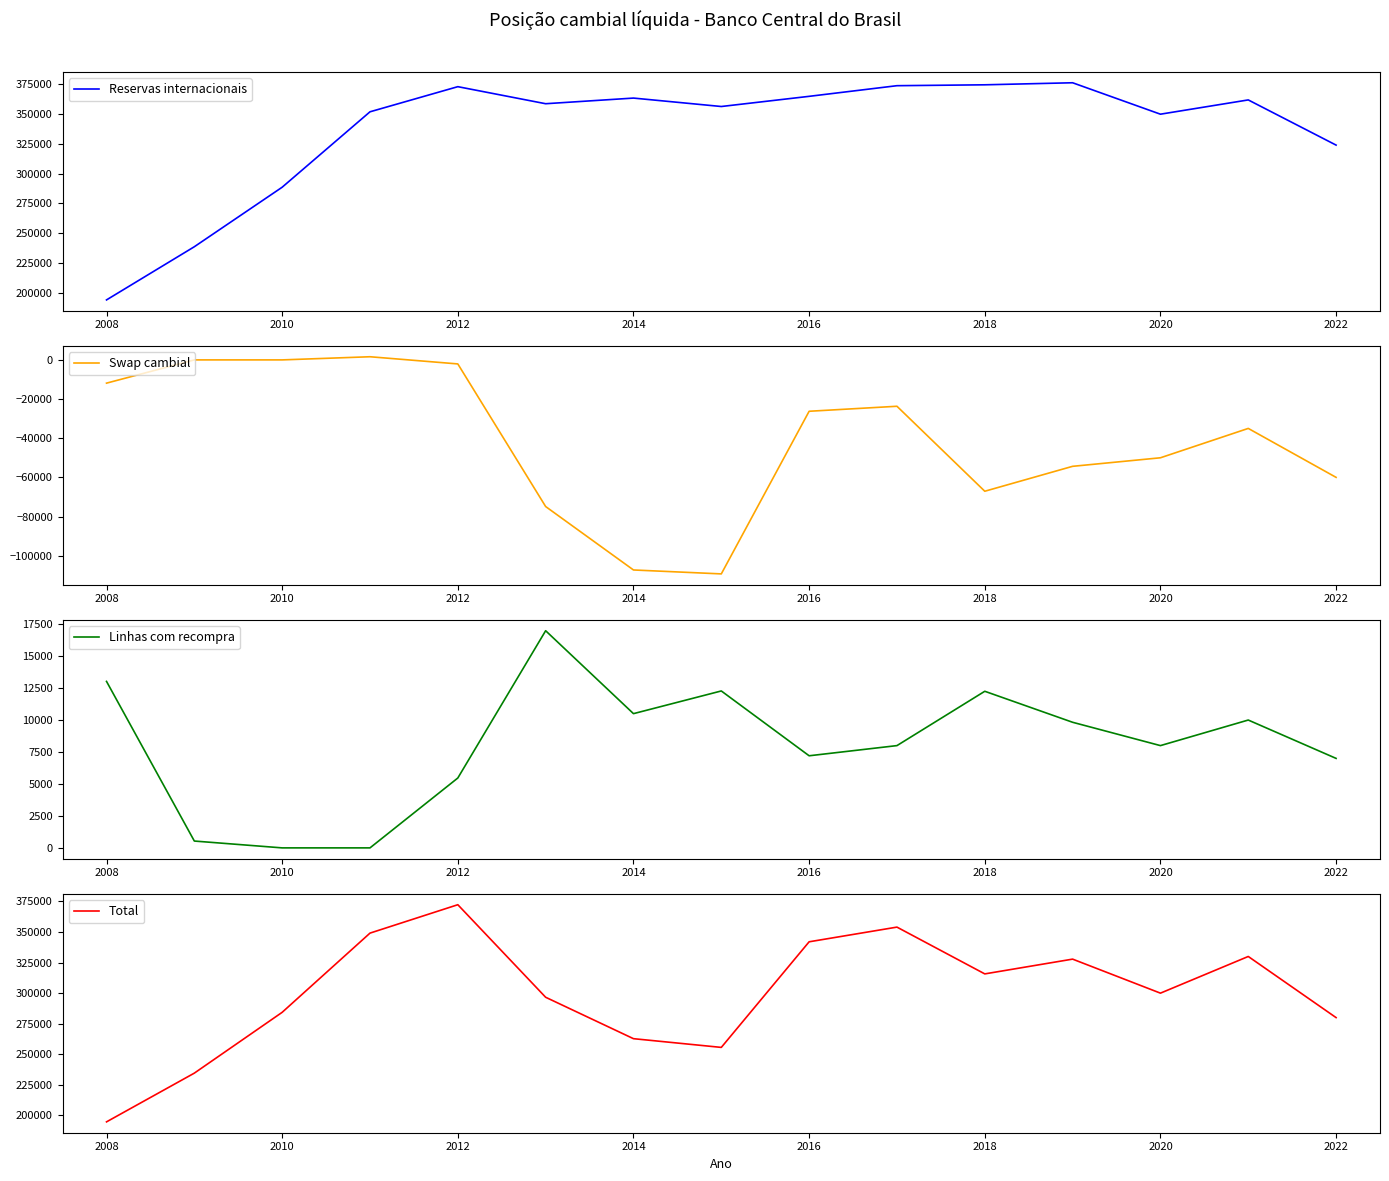

True or false: Total and Swap cambial intersect in this chart.

False